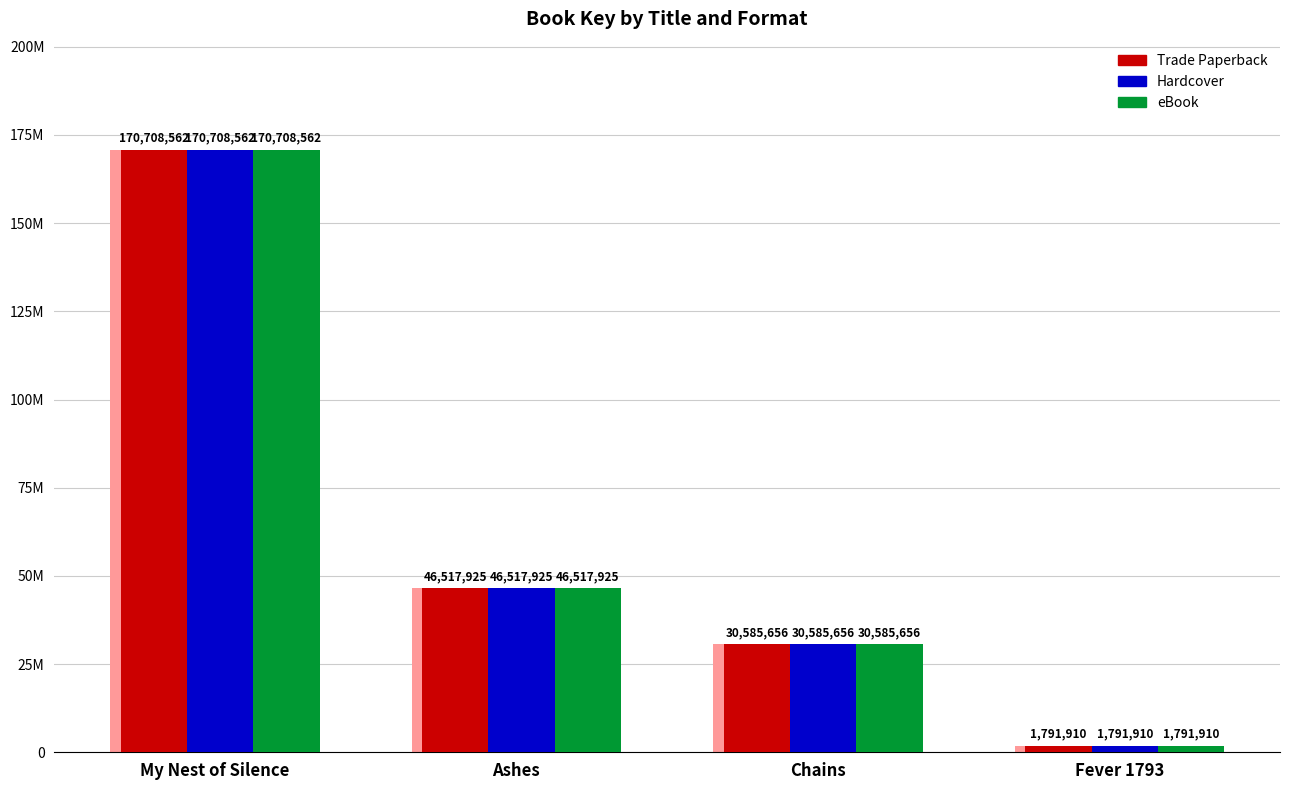

What is the approximate value of Trade Paperback at My Nest of Silence, to the nearest 10?

170708560